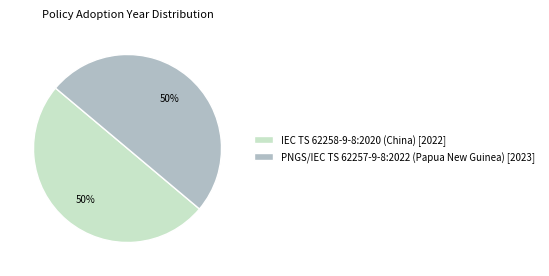

Approximately how many times larger is the value at PNGS/IEC TS 62257-9-8:2022 (Papua New Guinea) [2023] compared to IEC TS 62258-9-8:2020 (China) [2022]?

1.0